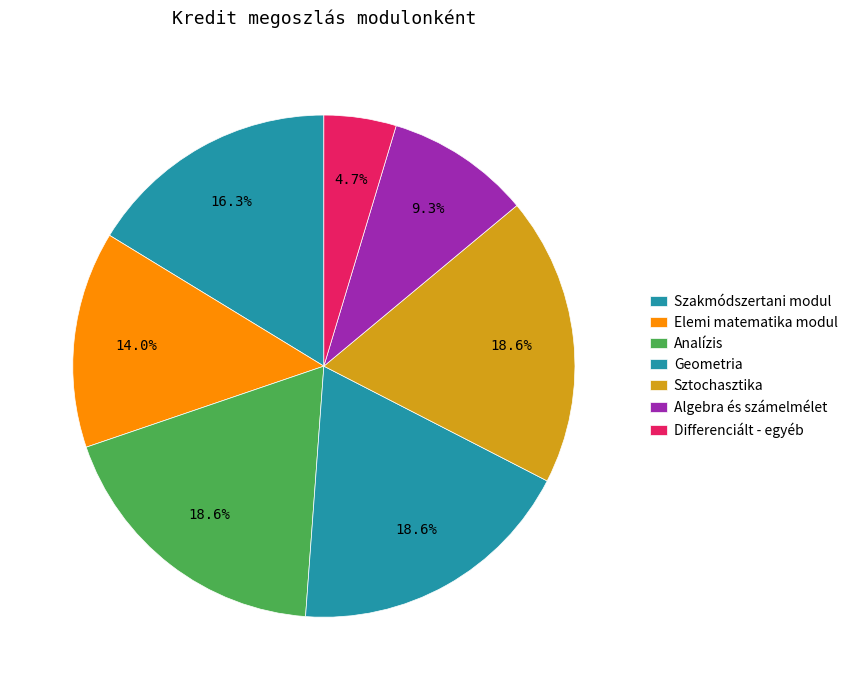

Count the number of slices in the pie.

7